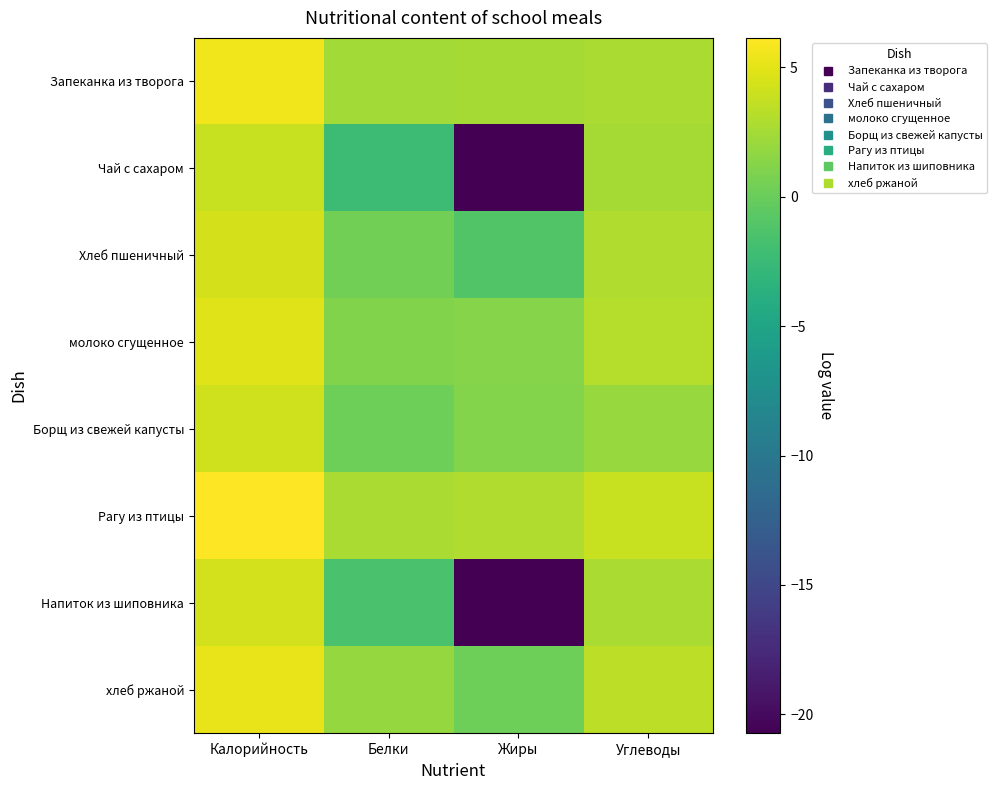

How many distinct data groups are displayed?

8